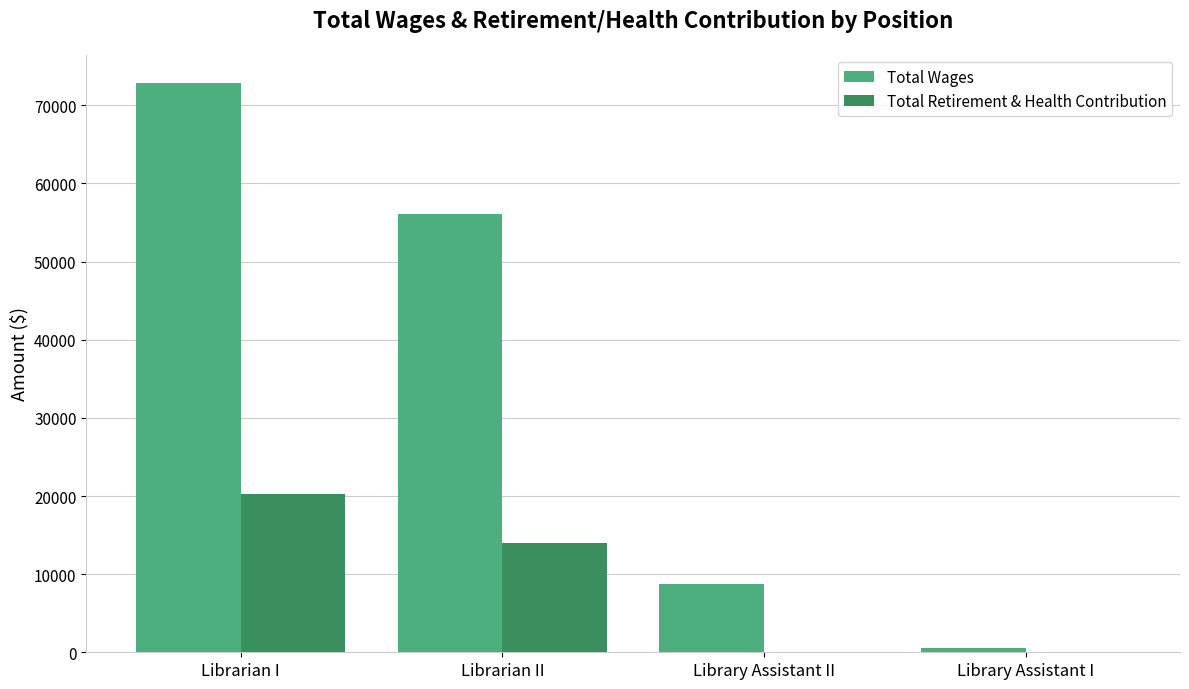

Reading left to right, what are all the values shown in this chart?

Total Wages: Librarian I=72828	Librarian II=56077	Library Assistant II=8696	Library Assistant I=515
Total Retirement & Health Contribution: Librarian I=20293	Librarian II=13968	Library Assistant II=0	Library Assistant I=0